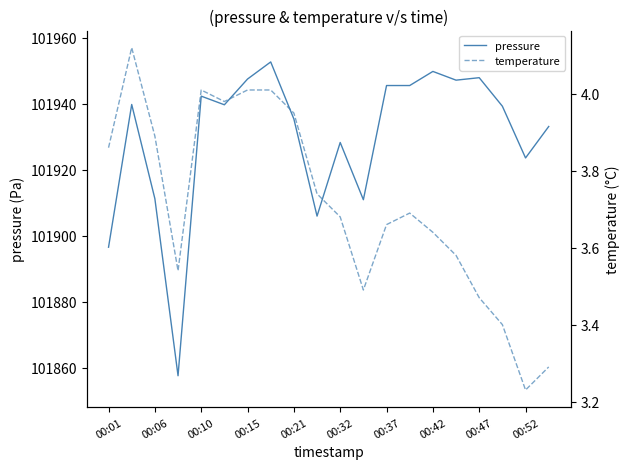

List the series in order of their peak value, lowest first.

temperature, pressure